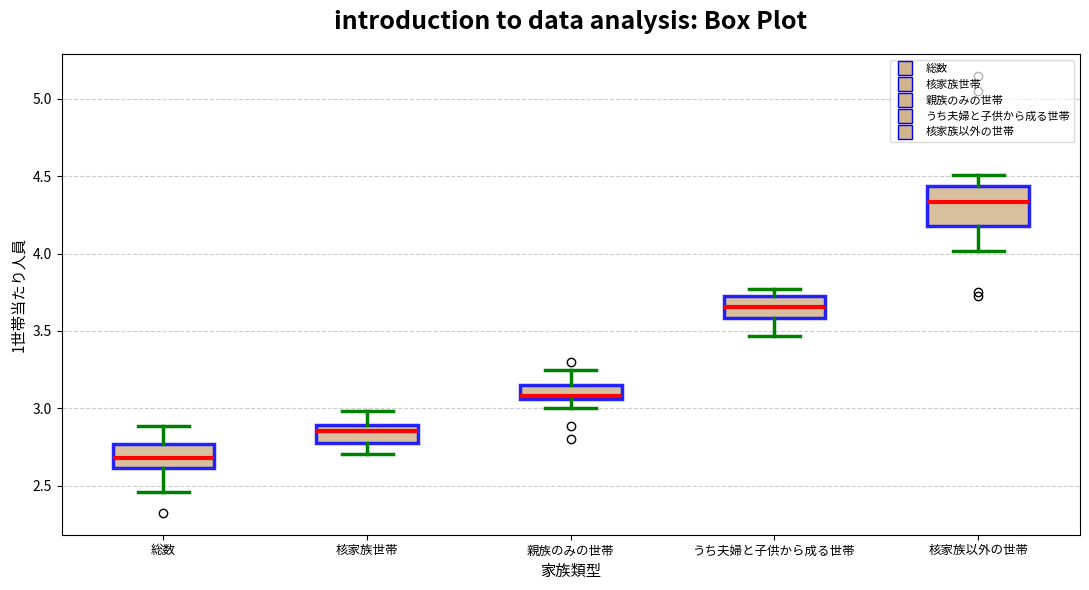

Comparing the boxes themselves (not the whiskers), which one is the tallest?

核家族以外の世帯